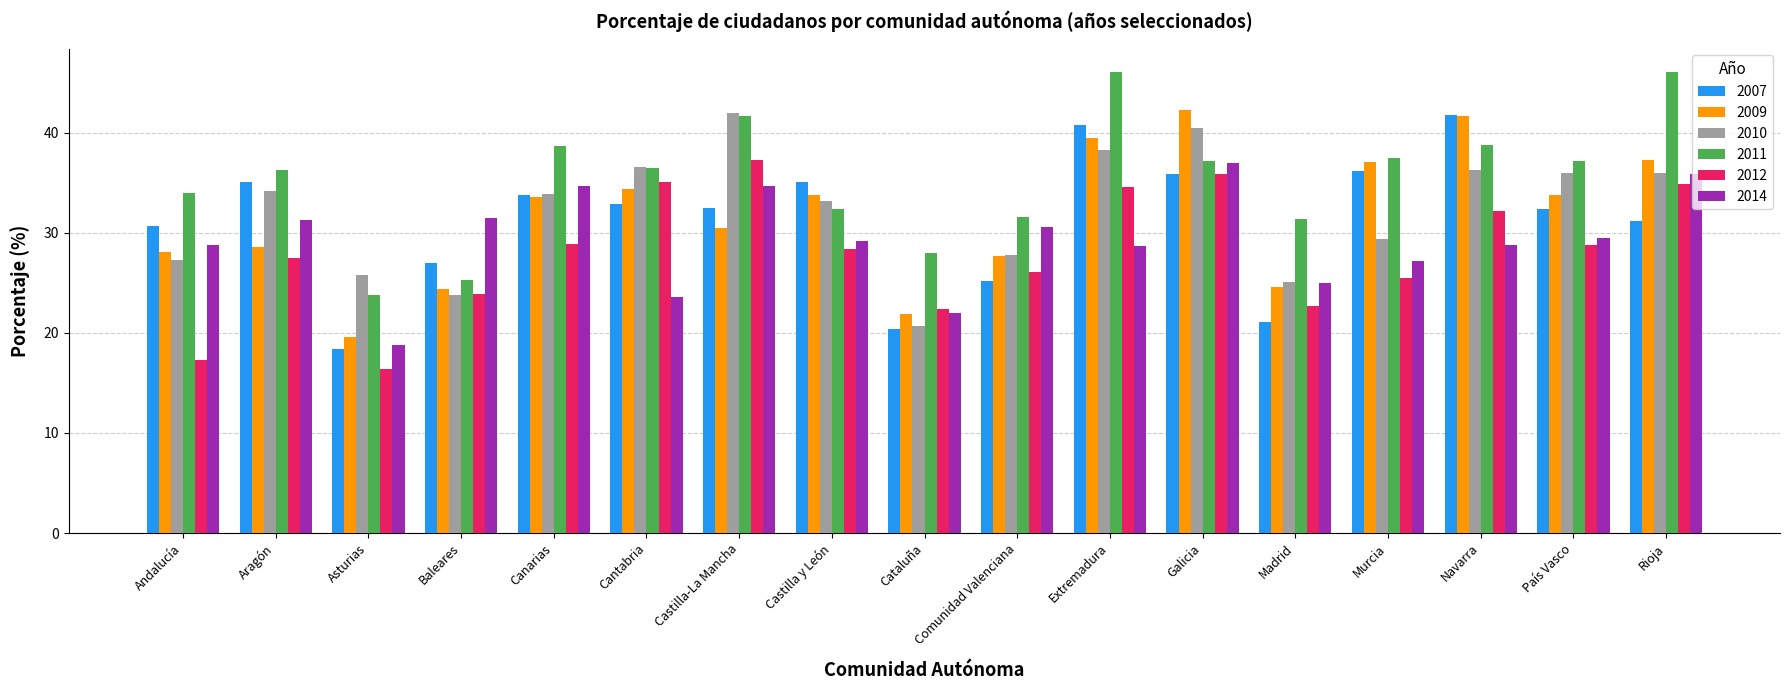

What is the label of the 7th bar from the left?

Castilla-La Mancha